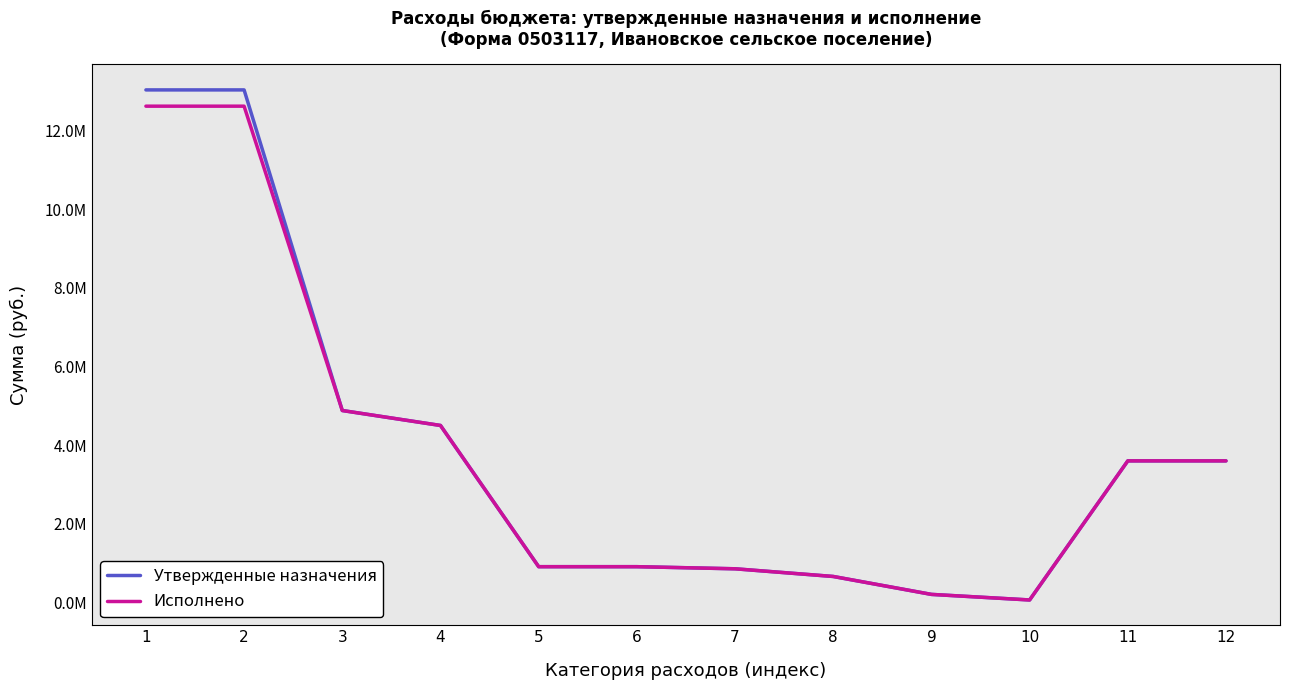

Reading right to left, transcribe all the data shown in this chart.

Утвержденные назначения: 3596504.4	3596704.4	53690.4	195722.7	652088.2	847810.9	901501.3	901501.3	4498305.7	4879018.7	13044960.2	13044960.2
Исполнено: 3596503.8	3596703.8	53690.4	195722.7	652088.2	847810.9	901501.3	901501.3	4498305.2	4879018.2	12630538.3	12630538.3